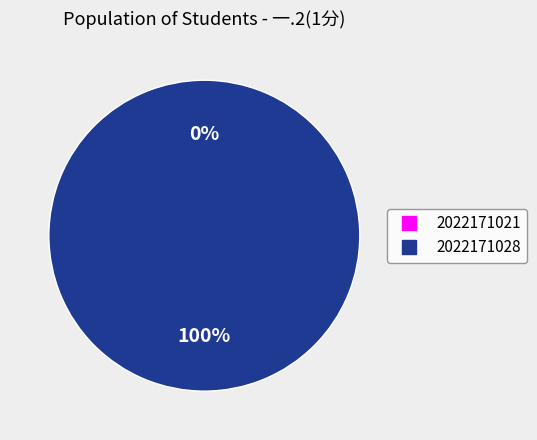

To the nearest percent, what is the combined percentage of 2022171028 and 2022171021?

100%